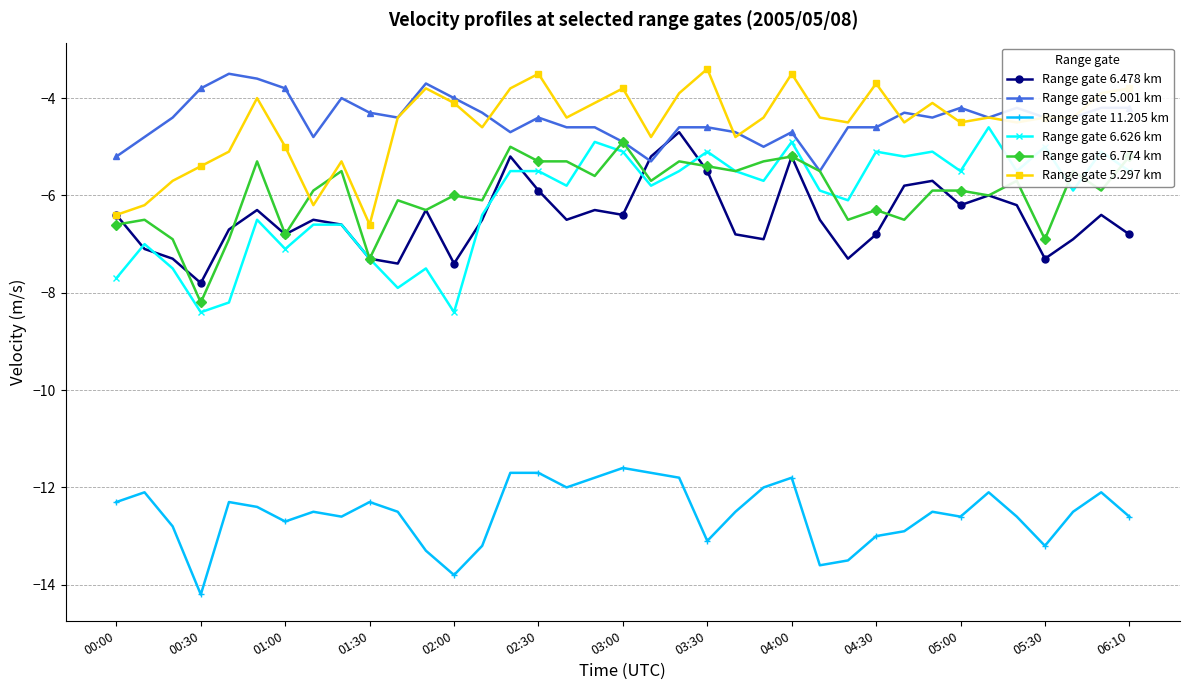

What is the value of the Range gate 6.478 km point at the 18th from the left?

-6.3